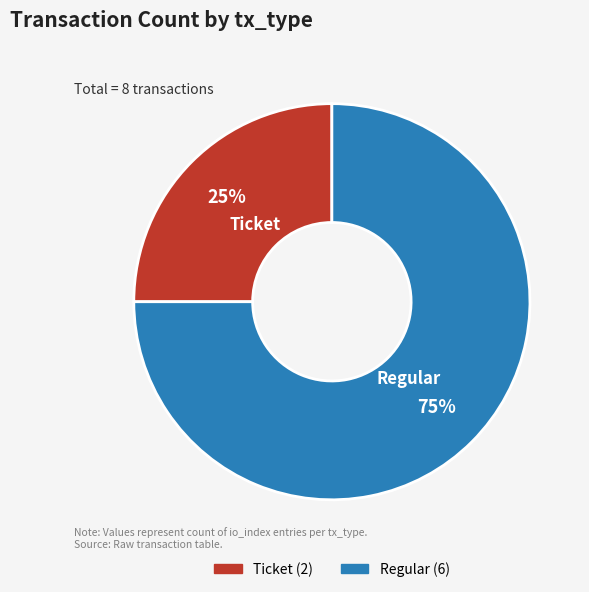

To the nearest percent, what percentage of the pie is Regular?

75%